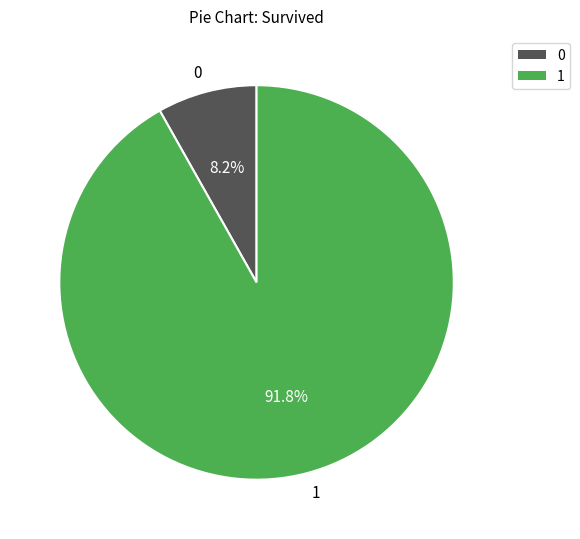

What portion of the pie excludes 1?

8.2%